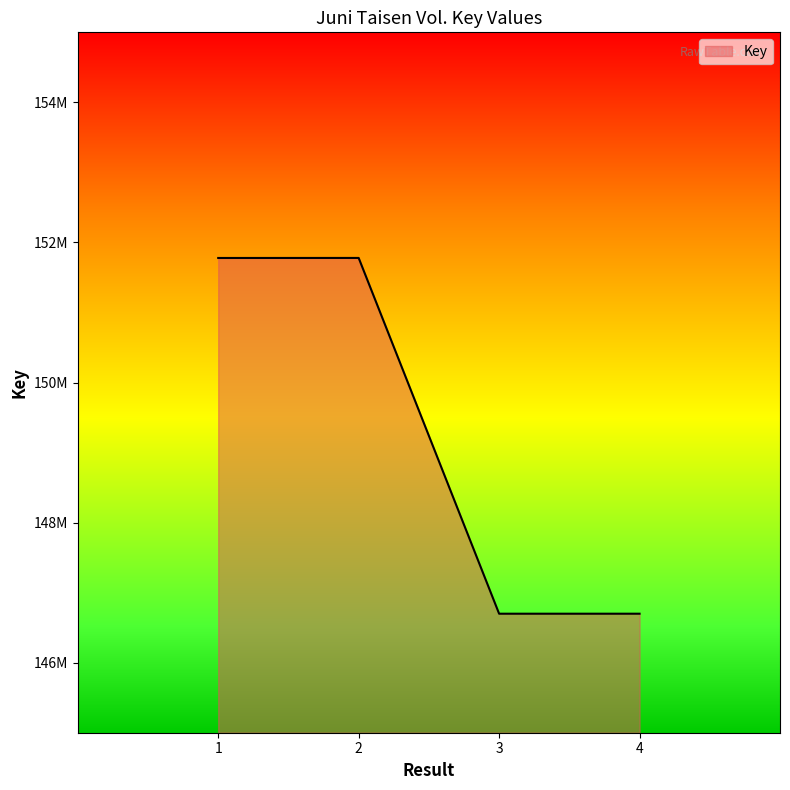

Does the chart display data point markers on the line(s)?

No